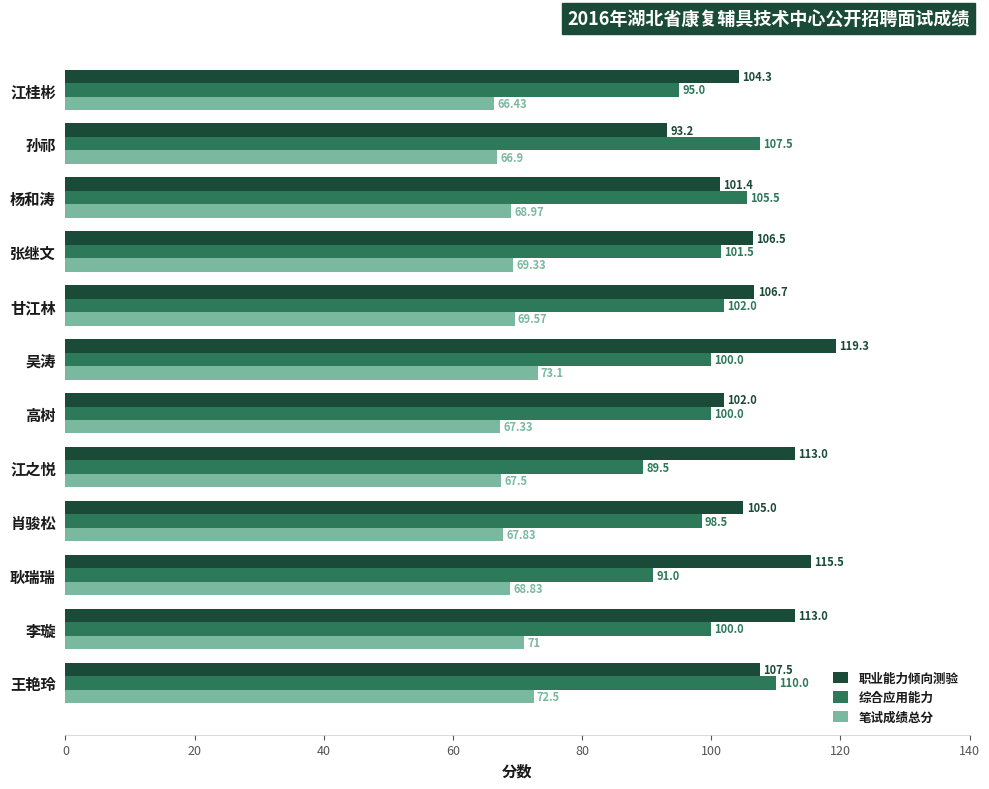

At which category is the sum across all series the highest?

吴涛